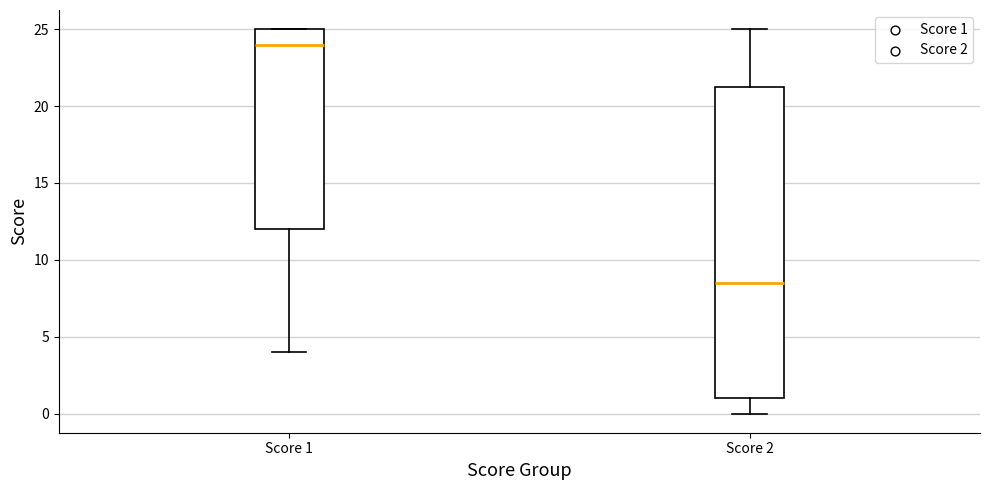

Reading left to right, transcribe this box plot: for each box, give where its median line is, the range the box spans, and where its two whiskers end, as read against the y-axis. The values are not printed on the chart, so give them approximately, as read against the axis.

Score 1: median 24.0, box 12.0 to 25.0, whiskers 4.0 to 25.0
Score 2: median 8.5, box 1.0 to 21.5, whiskers 0.0 to 25.0